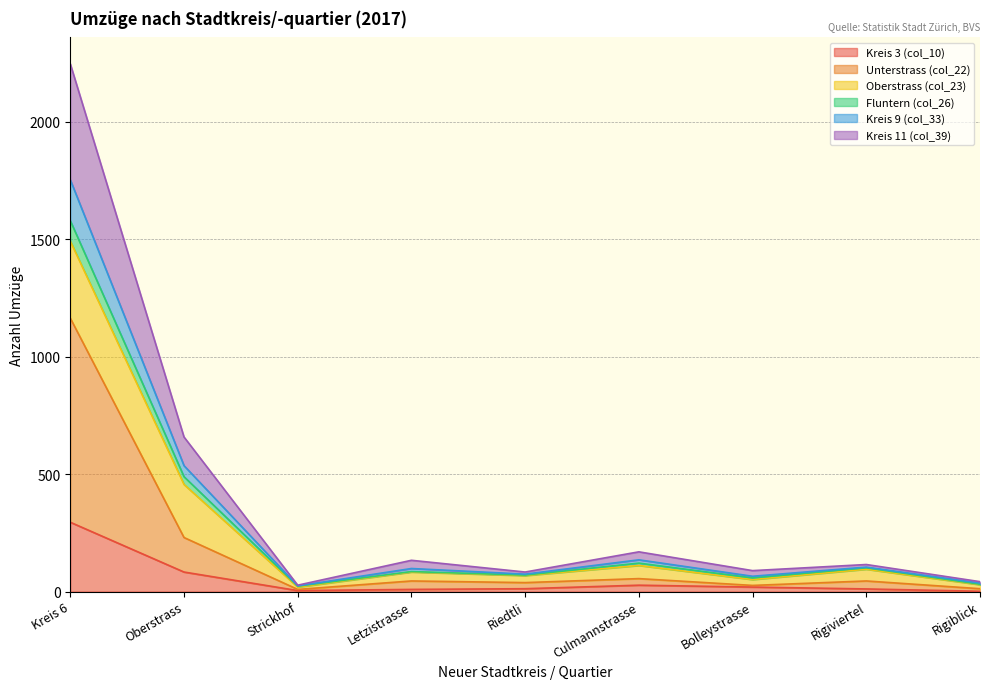

True or false: Kreis 9 (col_33) and Unterstrass (col_22) cross at least once.

False